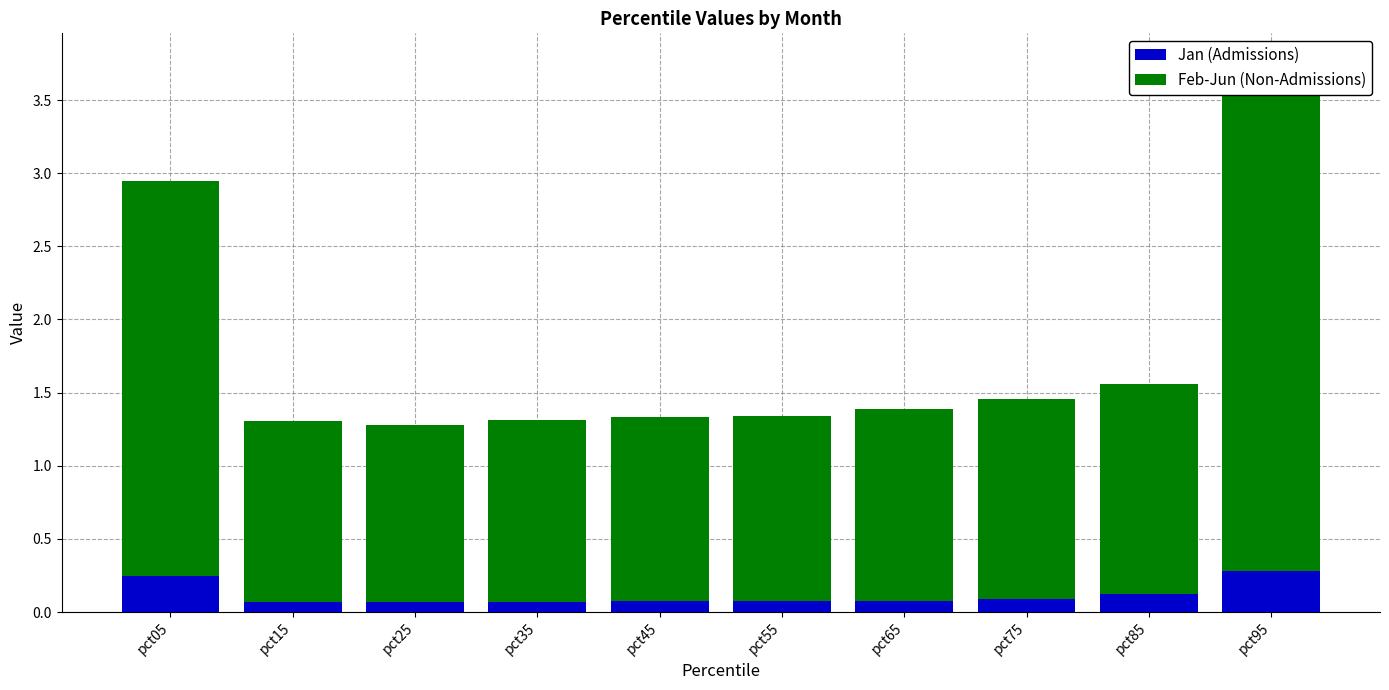

What is the difference between the second highest and second lowest values in the Feb-Jun (Non-Admissions) series?

1.5